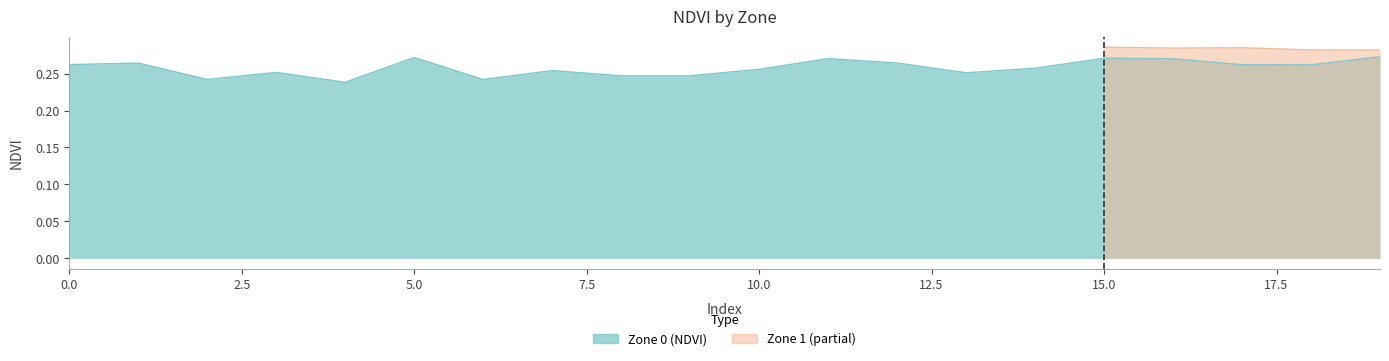

What is the greatest value displayed?

0.3